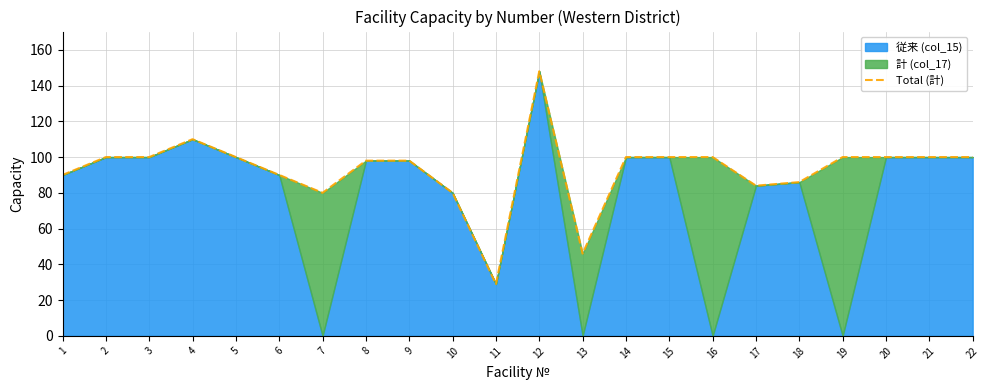

Which label corresponds to the largest value in the chart?

12